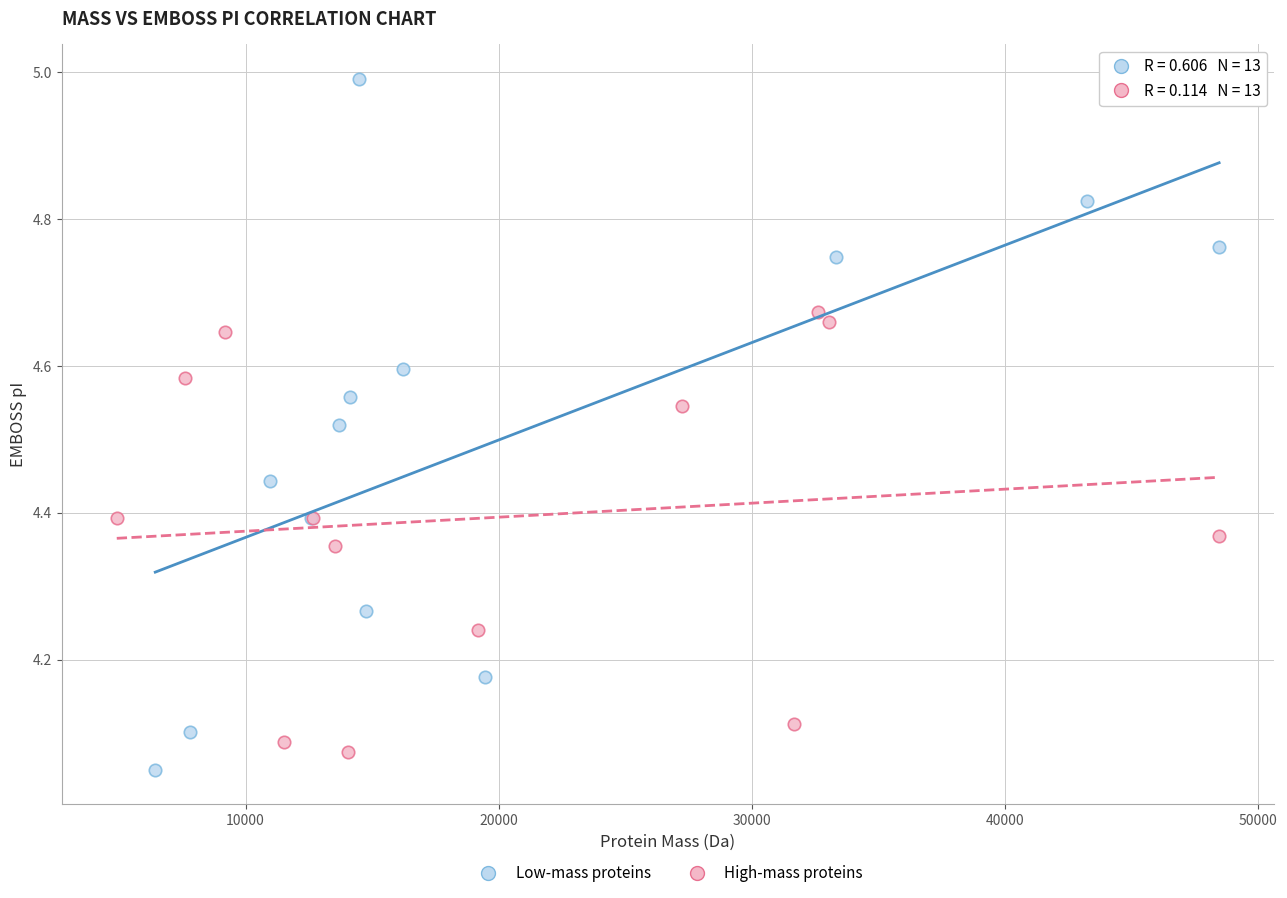

Which series contains the highest Y value?

Low-mass proteins